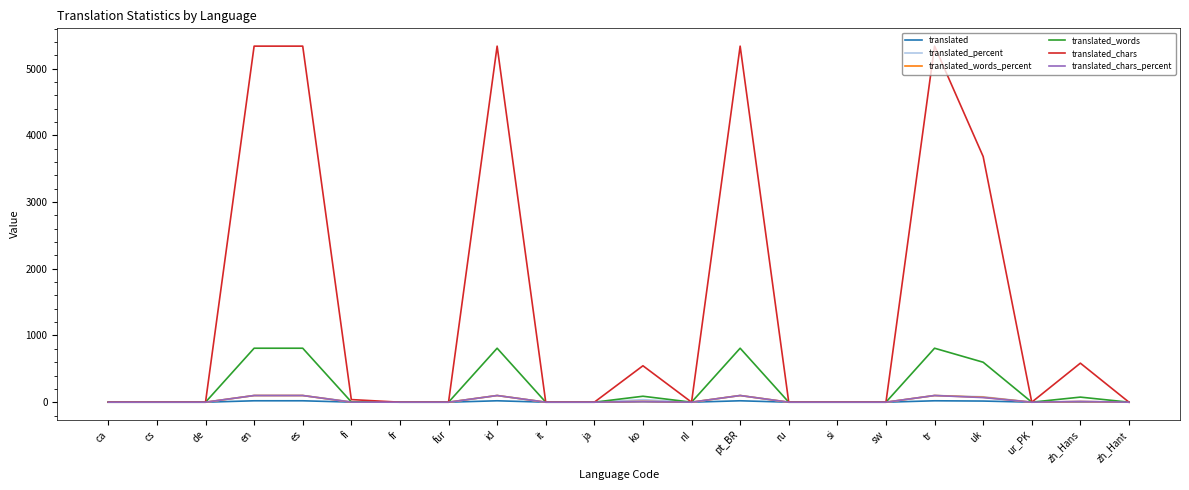

Between ru and uk, which series saw the biggest shift?

translated_chars